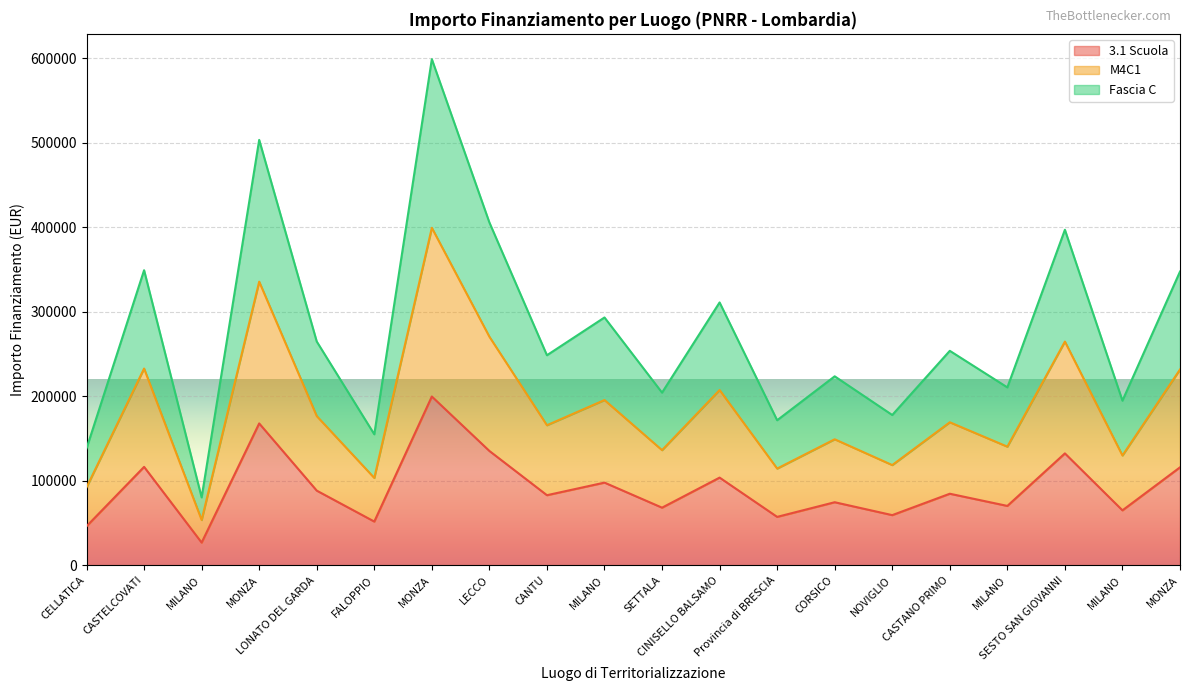

Reading left to right, list all the values displayed in this chart.

3.1 Scuola: CELLATICA=46044.5	CASTELCOVATI=116324.6	MILANO=26730.0	MONZA=167724.8	LONATO DEL GARDA=88213.8	FALOPPIO=51620.1	MONZA=199567.7	LECCO=135157.2	CANTU=82798.6	MILANO=97694.9	SETTALA=68057.8	CINISELLO BALSAMO=103619.9	Provincia di BRESCIA=57160.7	CORSICO=74486.0	NOVIGLIO=59229.0	CASTANO PRIMO=84538.8	MILANO=70120.9	SESTO SAN GIOVANNI=132279.7	MILANO=64886.6	MONZA=115789.8
M4C1: CELLATICA=92089.1	CASTELCOVATI=232649.1	MILANO=53459.9	MONZA=335449.6	LONATO DEL GARDA=176427.6	FALOPPIO=103240.3	MONZA=399135.4	LECCO=270314.5	CANTU=165597.3	MILANO=195389.7	SETTALA=136115.5	CINISELLO BALSAMO=207239.7	Provincia di BRESCIA=114321.3	CORSICO=148972.0	NOVIGLIO=118458.0	CASTANO PRIMO=169077.5	MILANO=140241.7	SESTO SAN GIOVANNI=264559.3	MILANO=129773.1	MONZA=231579.7
Fascia C: CELLATICA=138133.6	CASTELCOVATI=348973.7	MILANO=80189.9	MONZA=503174.4	LONATO DEL GARDA=264641.4	FALOPPIO=154860.4	MONZA=598703.1	LECCO=405471.8	CANTU=248395.9	MILANO=293084.6	SETTALA=204173.3	CINISELLO BALSAMO=310859.6	Provincia di BRESCIA=171482.0	CORSICO=223458.1	NOVIGLIO=177686.9	CASTANO PRIMO=253616.3	MILANO=210362.6	SESTO SAN GIOVANNI=396839.0	MILANO=194659.7	MONZA=347369.5